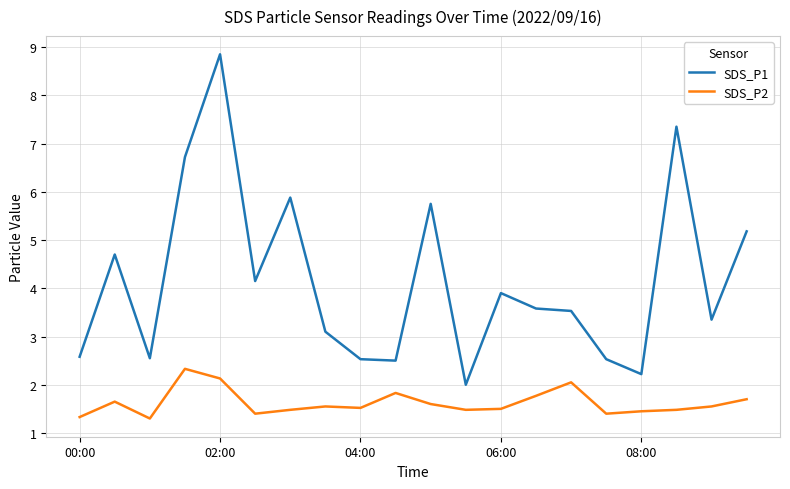

True or false: SDS_P1 and SDS_P2 cross at least once.

False